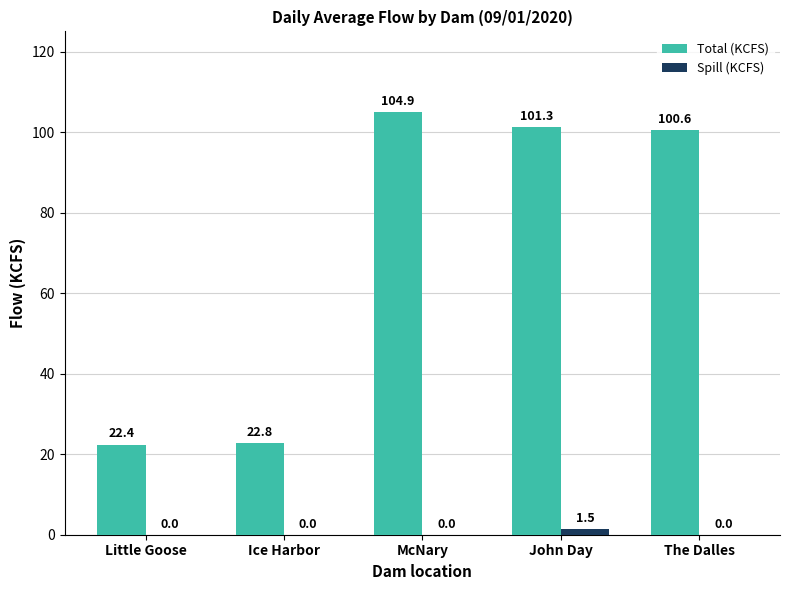

What are all the series names shown in the legend?

Total (KCFS), Spill (KCFS)